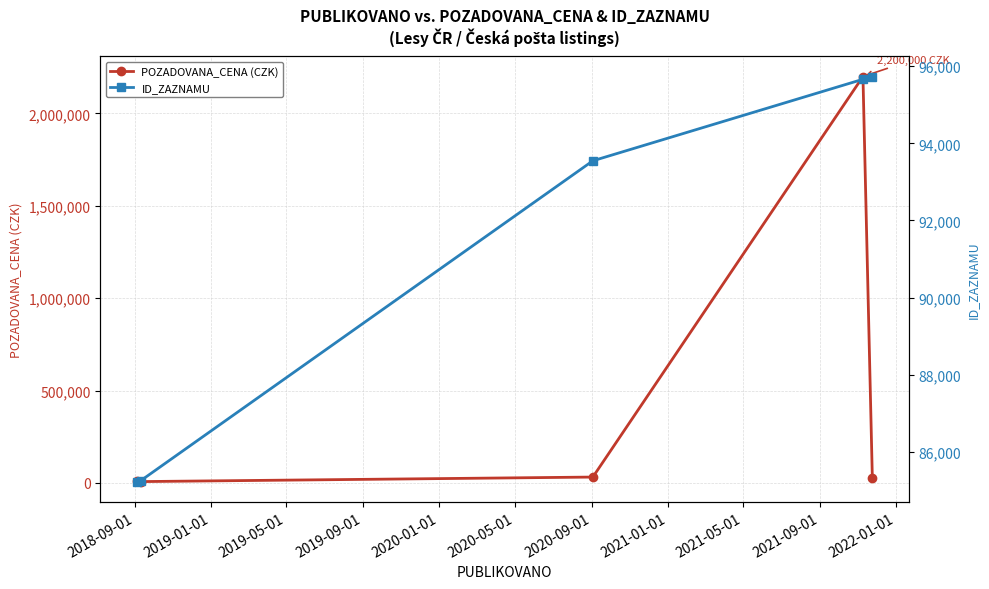

What is the highest value of the POZADOVANA_CENA (CZK) series?

2200000